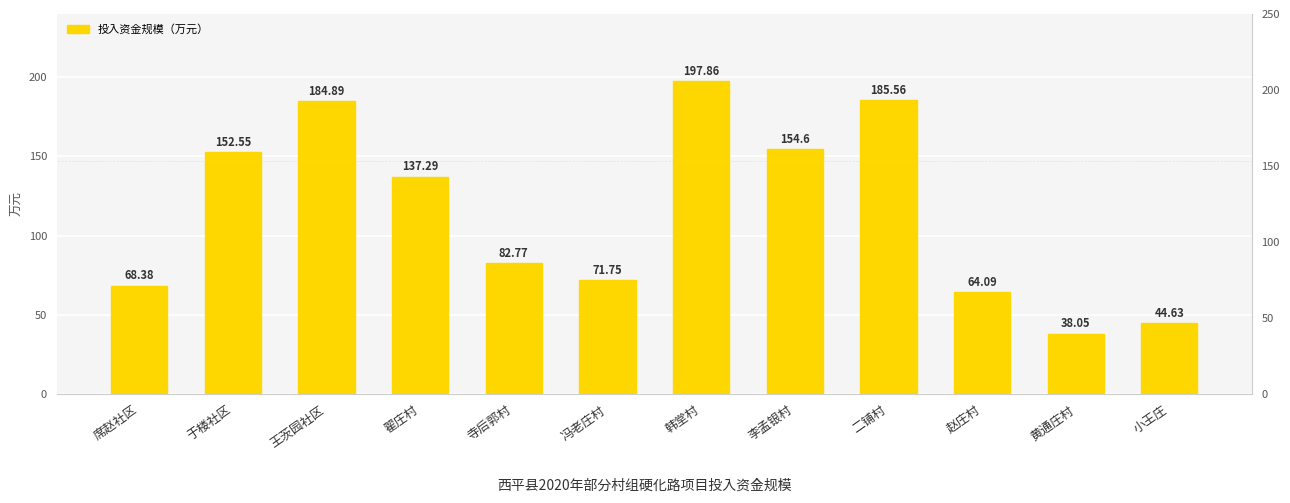

What is the label of the 4th bar from the right?

二铺村